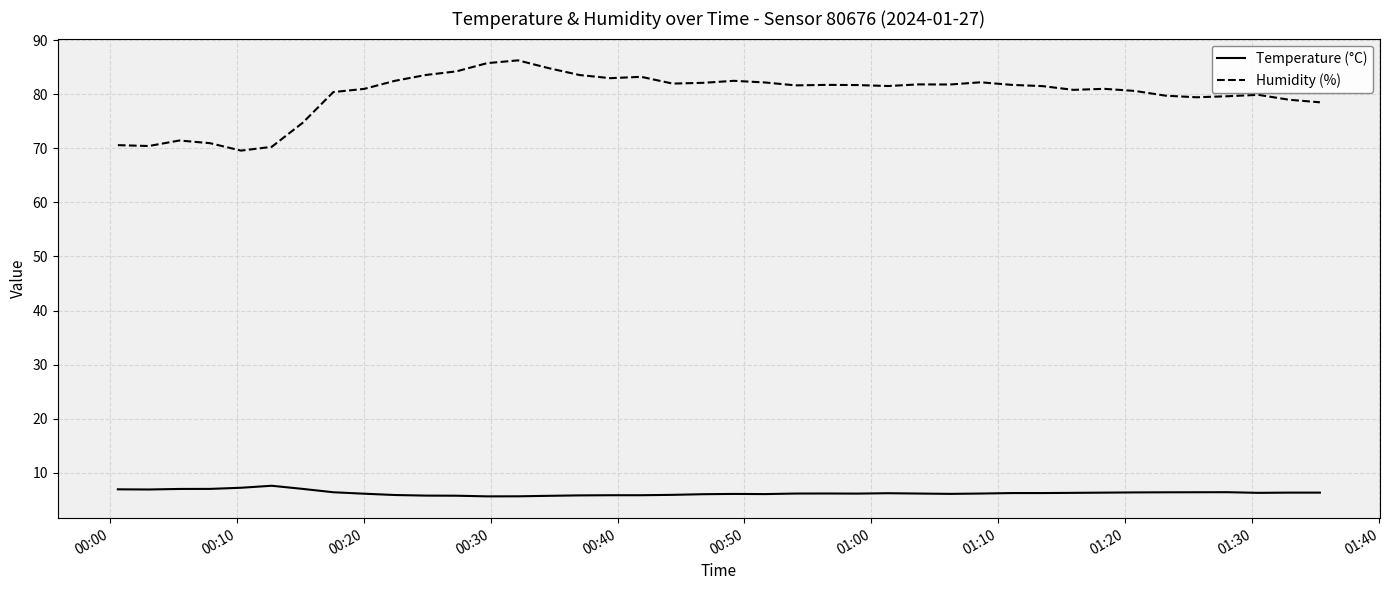

Which series has the widest spread of values?

Humidity (%)